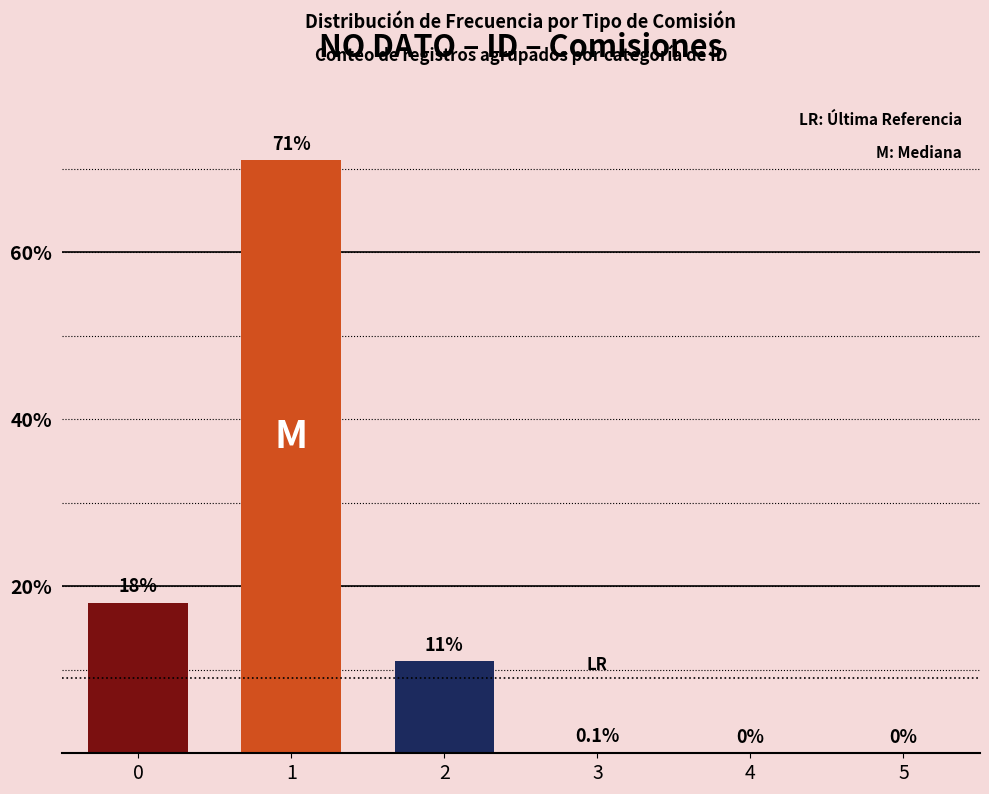

Are the bars horizontal?

No